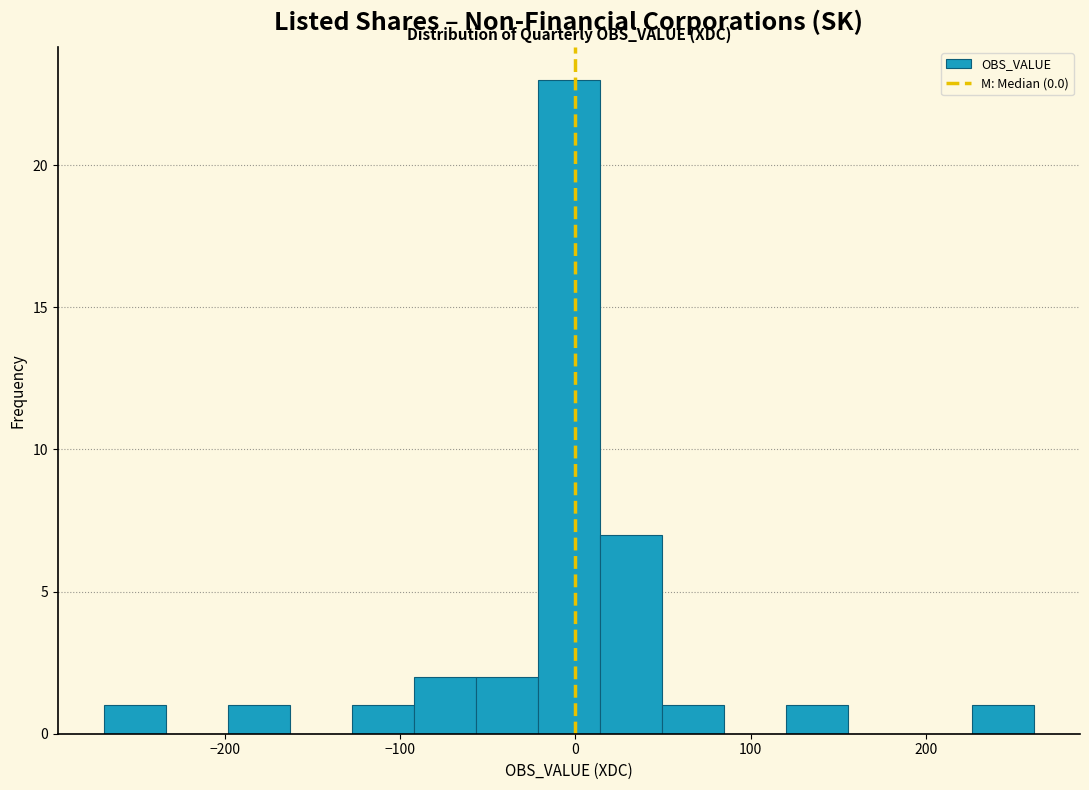

Read against the x-axis, roughly where is the centre of the tallest bar?

0